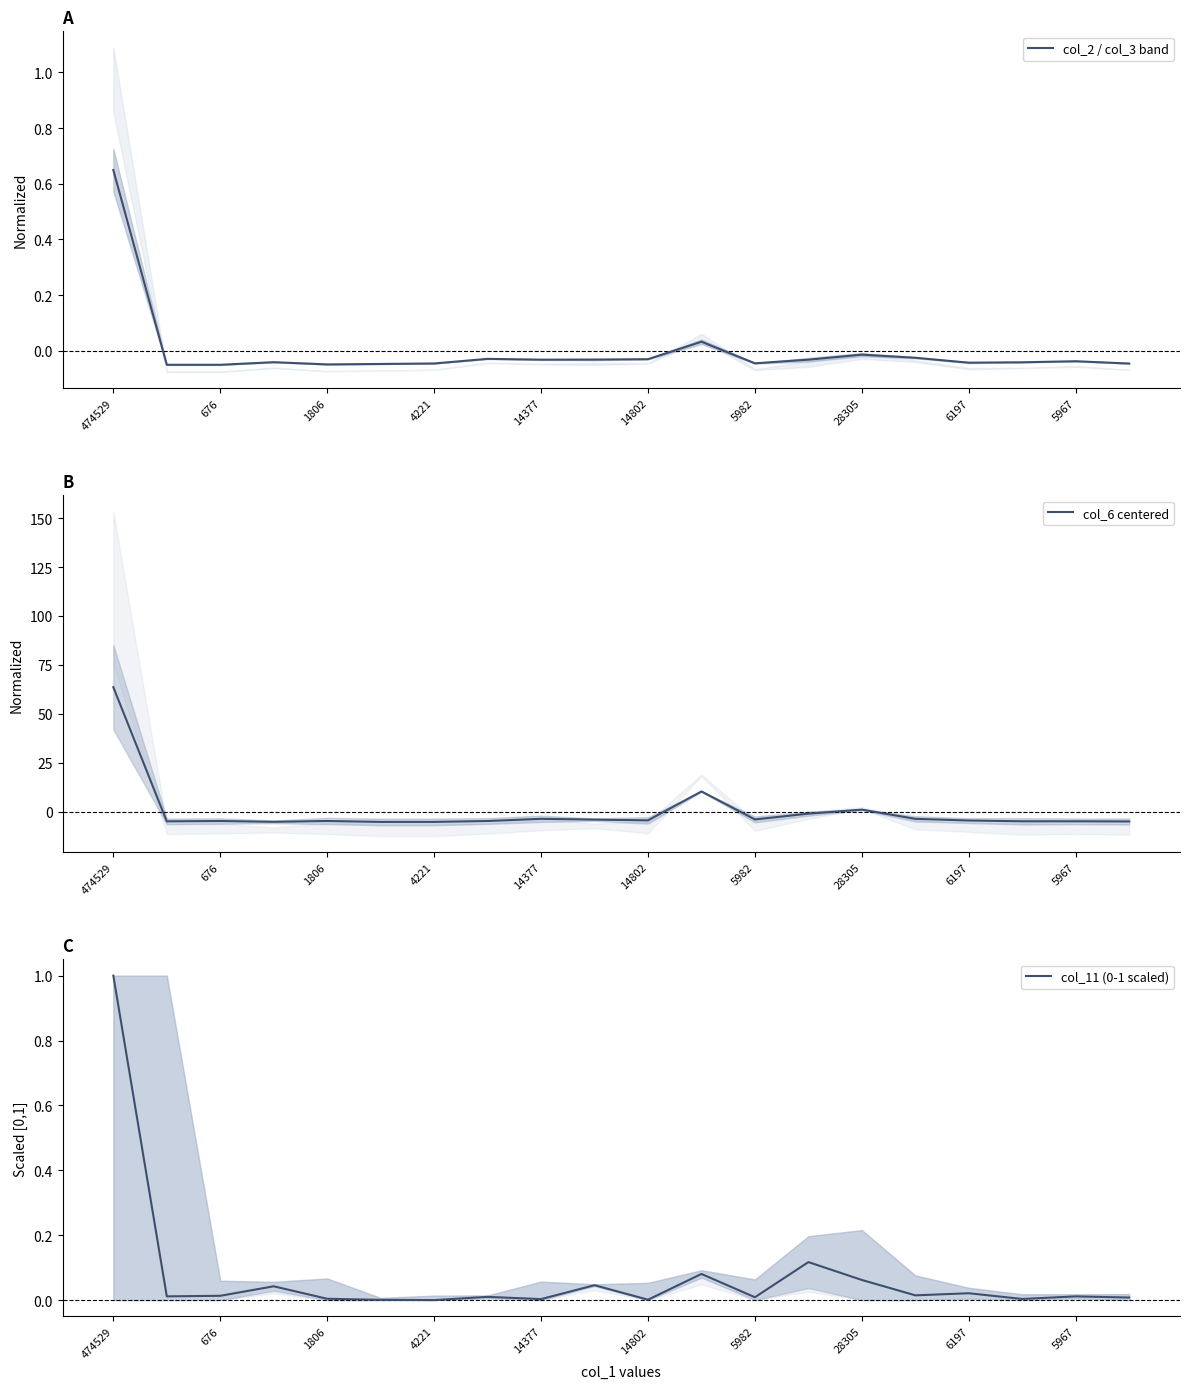

The col_2 / col_3 band series shows -0.1 at 5982. True or false?

False